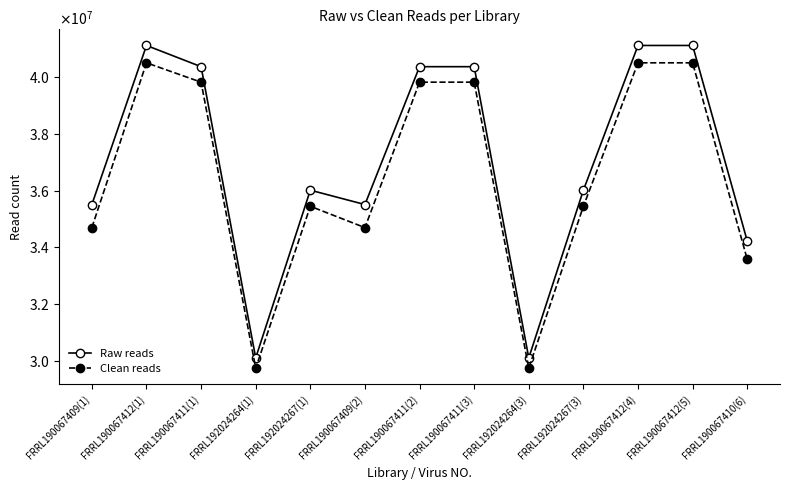

Does the chart have visible grid lines?

No